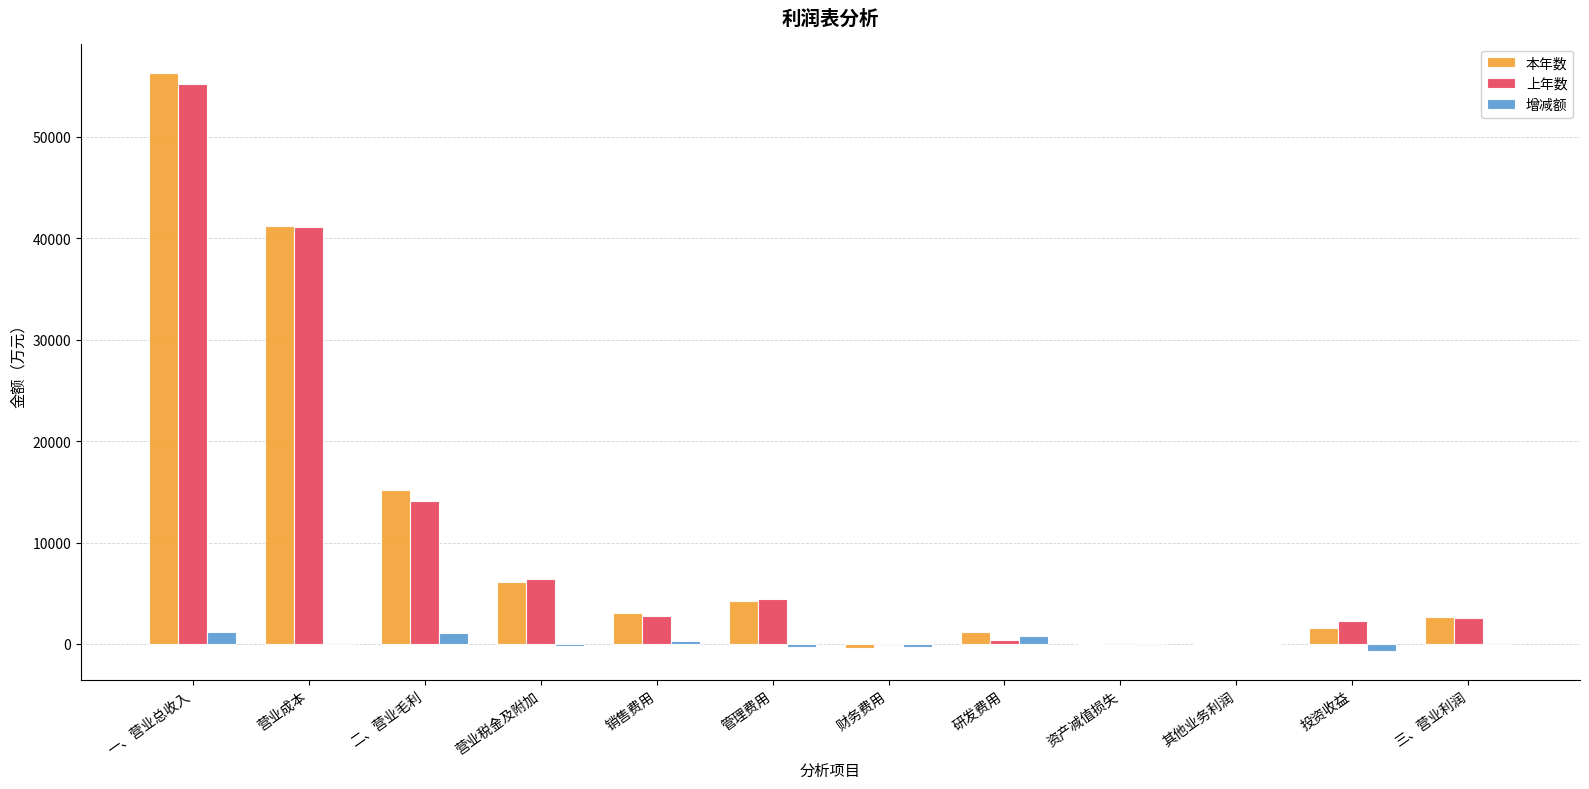

The value of 本年数 at 营业税金及附加 is 9754.2. True or false?

False